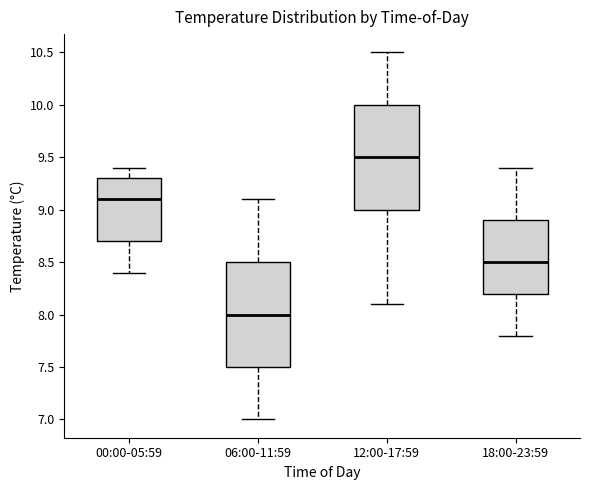

Reading left to right, transcribe this box plot: for each box, give where its median line is, the range the box spans, and where its two whiskers end, as read against the y-axis. The values are not printed on the chart, so give them approximately, as read against the axis.

00:00-05:59: median 9.1, box 8.7 to 9.3, whiskers 8.4 to 9.4
06:00-11:59: median 8.0, box 7.5 to 8.5, whiskers 7.0 to 9.1
12:00-17:59: median 9.5, box 9.0 to 10.0, whiskers 8.1 to 10.5
18:00-23:59: median 8.5, box 8.2 to 8.9, whiskers 7.8 to 9.4